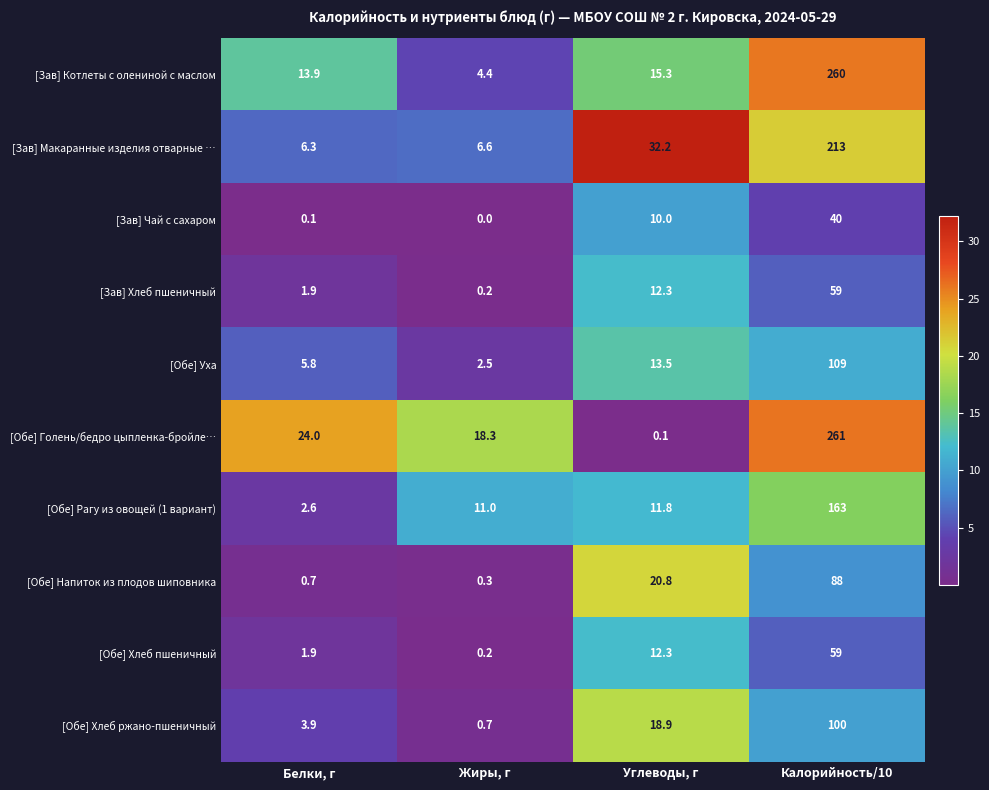

Which label corresponds to the largest value in the chart?

Калорийность/10